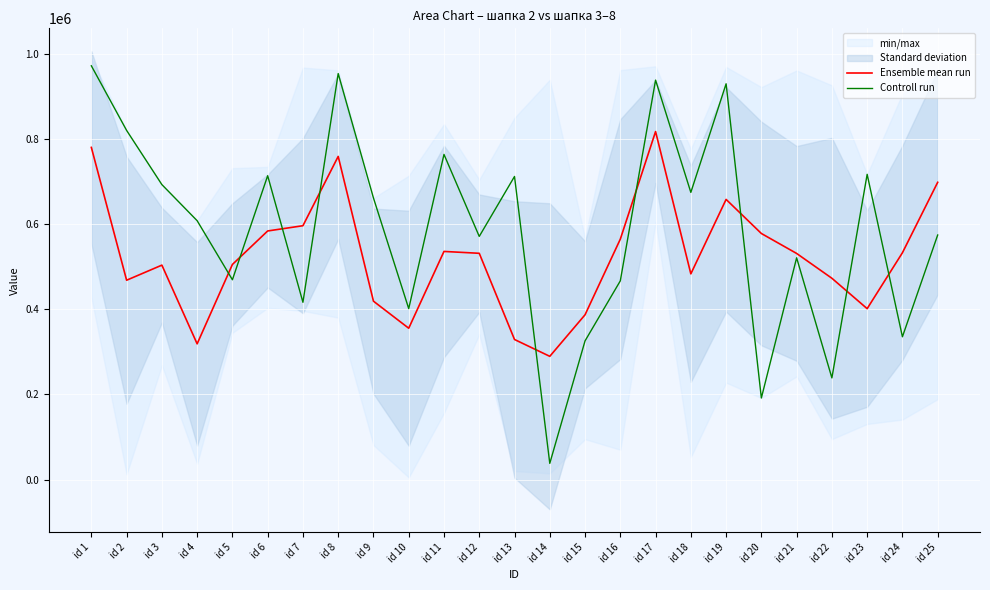

What value does the Ensemble mean run series have at id 3?

503522.3